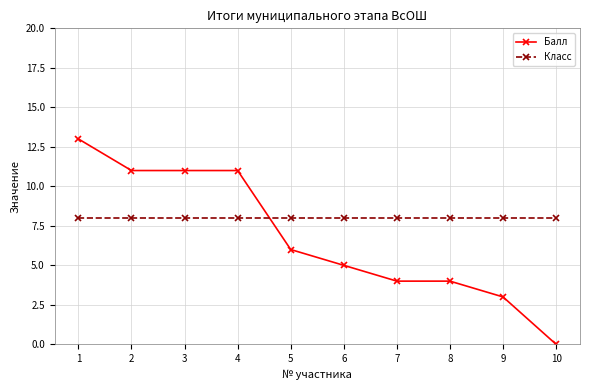

Reading left to right, transcribe all the data shown in this chart.

Балл: 13	11	11	11	6	5	4	4	3	0
Класс: 8	8	8	8	8	8	8	8	8	8